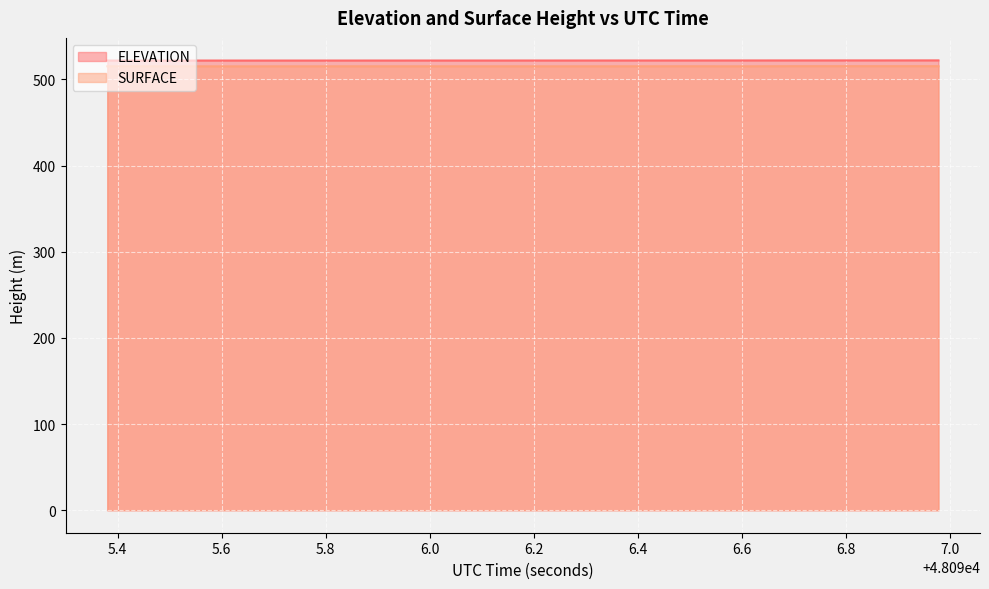

True or false: SURFACE and ELEVATION intersect in this chart.

False